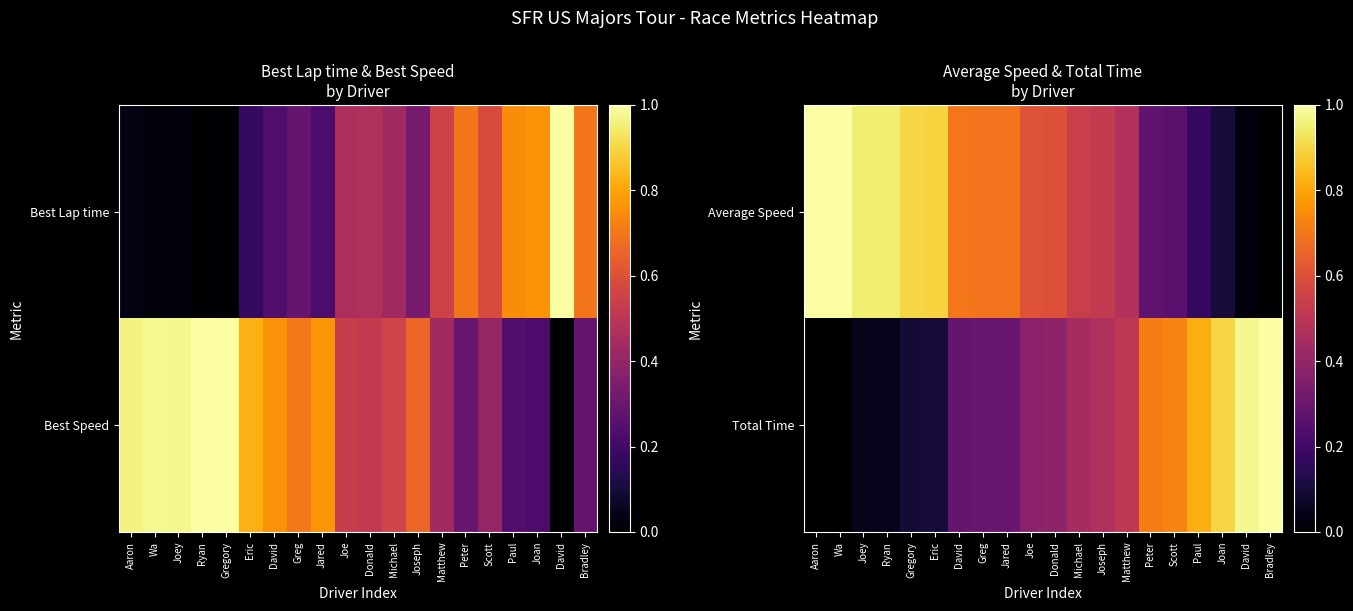

What is the difference between the maximum and minimum values in the Total Time series?

1.0